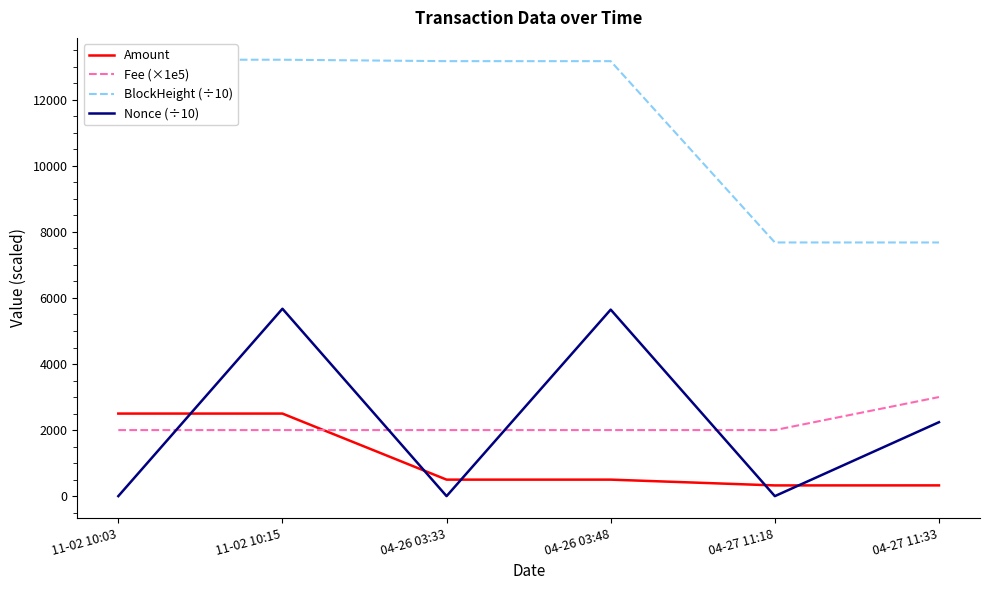

Which series has the widest spread of values?

Nonce (÷10)